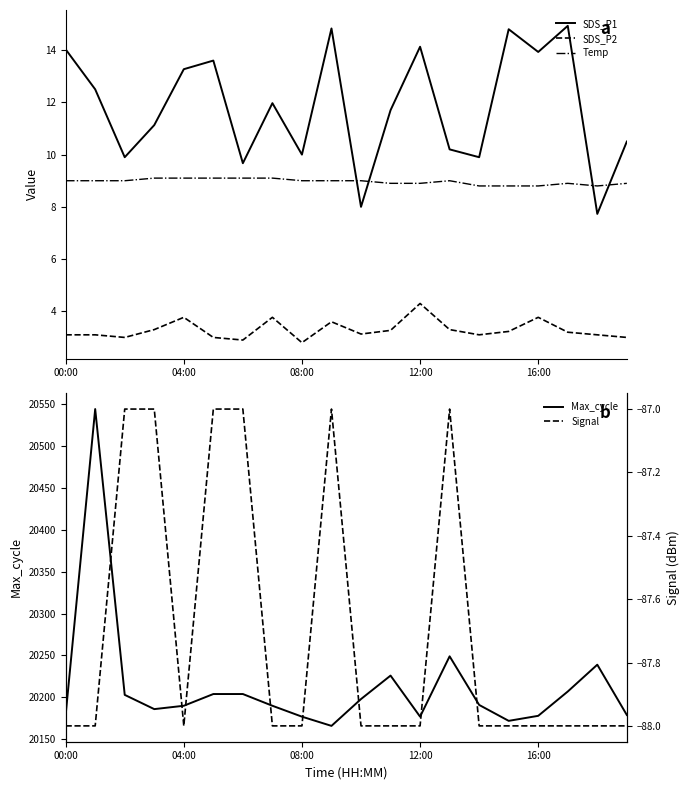

The Temp series shows 9.0 at 00:00. True or false?

True